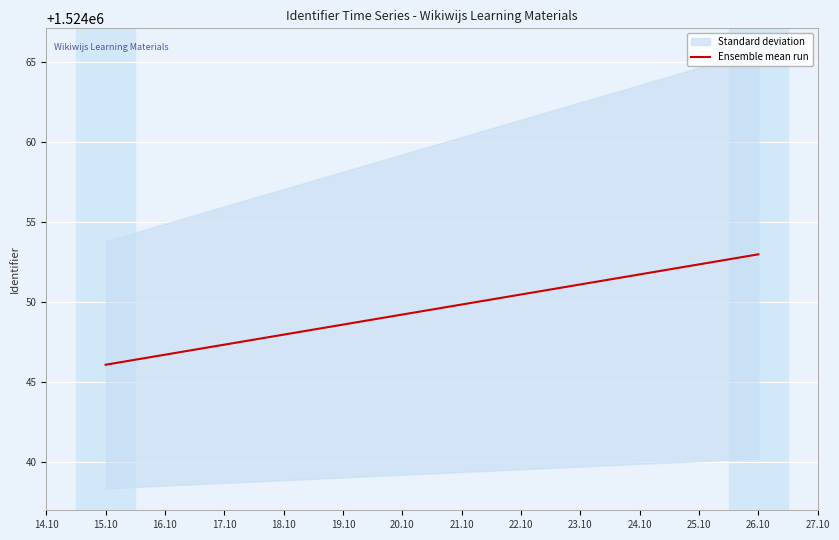

True or false: the data shows 740480.8 at 14.10.

False